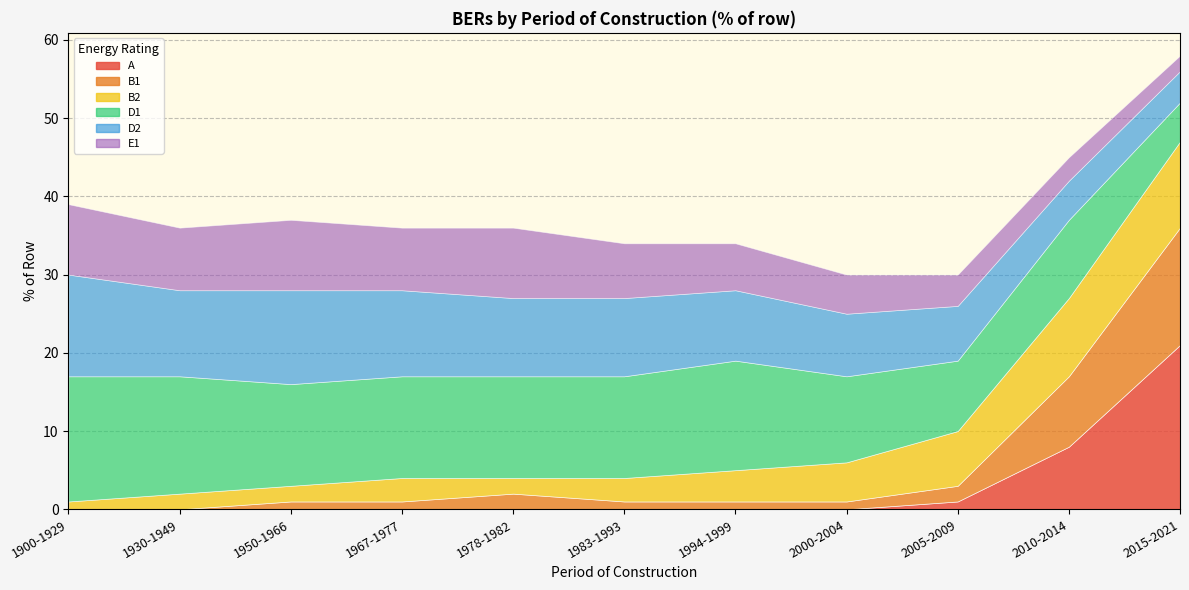

Where is the first local maximum for D2?

1950-1966